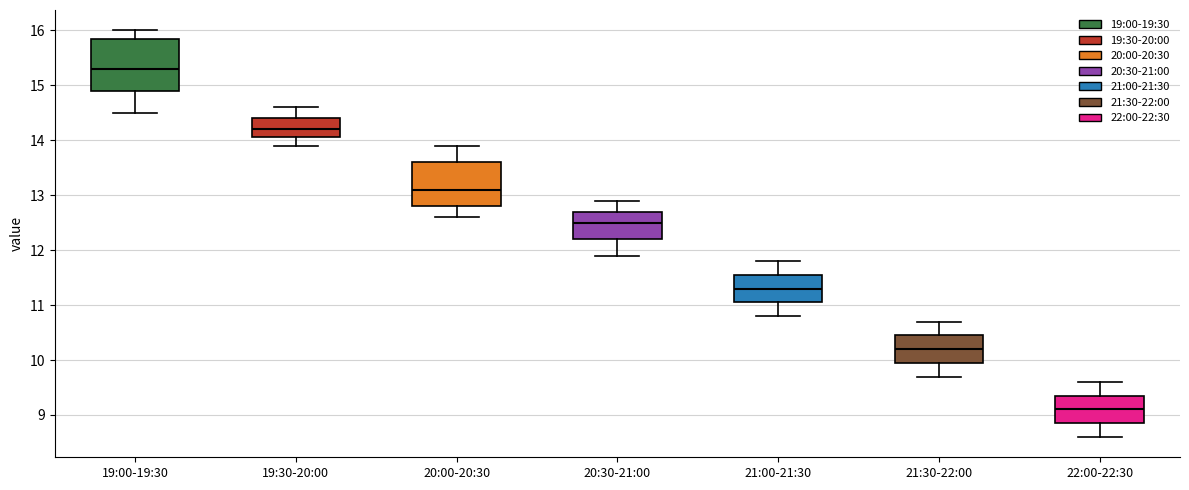

Reading left to right, read every box against the y-axis: the position of its median line, the range the box covers, and the ends of its whiskers. The values are not printed on the chart, so give them approximately, as read against the axis.

19:00-19:30: median 15.3, box 14.9 to 15.9, whiskers 14.5 to 16.0
19:30-20:00: median 14.2, box 14.1 to 14.4, whiskers 13.9 to 14.6
20:00-20:30: median 13.1, box 12.8 to 13.6, whiskers 12.6 to 13.9
20:30-21:00: median 12.5, box 12.2 to 12.7, whiskers 11.9 to 12.9
21:00-21:30: median 11.3, box 11.1 to 11.6, whiskers 10.8 to 11.8
21:30-22:00: median 10.2, box 10.0 to 10.5, whiskers 9.7 to 10.7
22:00-22:30: median 9.1, box 8.9 to 9.4, whiskers 8.6 to 9.6